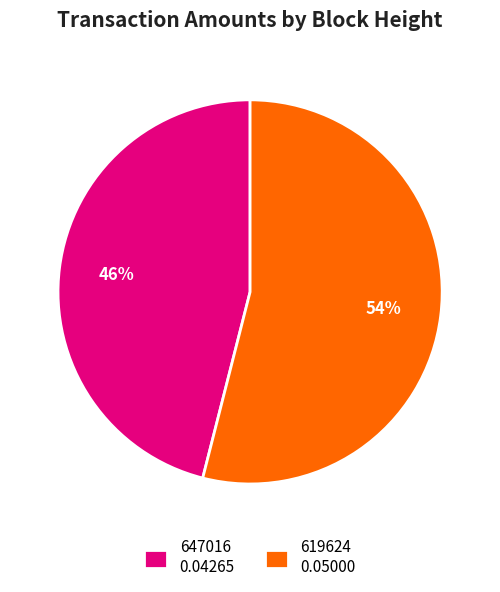

To the nearest percent, what portion does 647016 represent?

46%